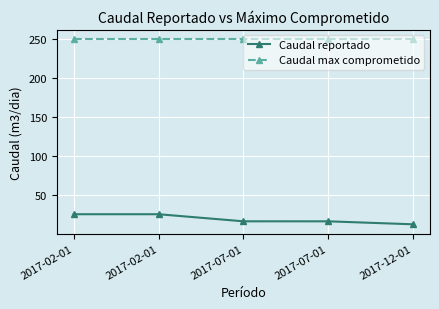

The value of Caudal max comprometido at 2017-07-01 is 102.2. True or false?

False